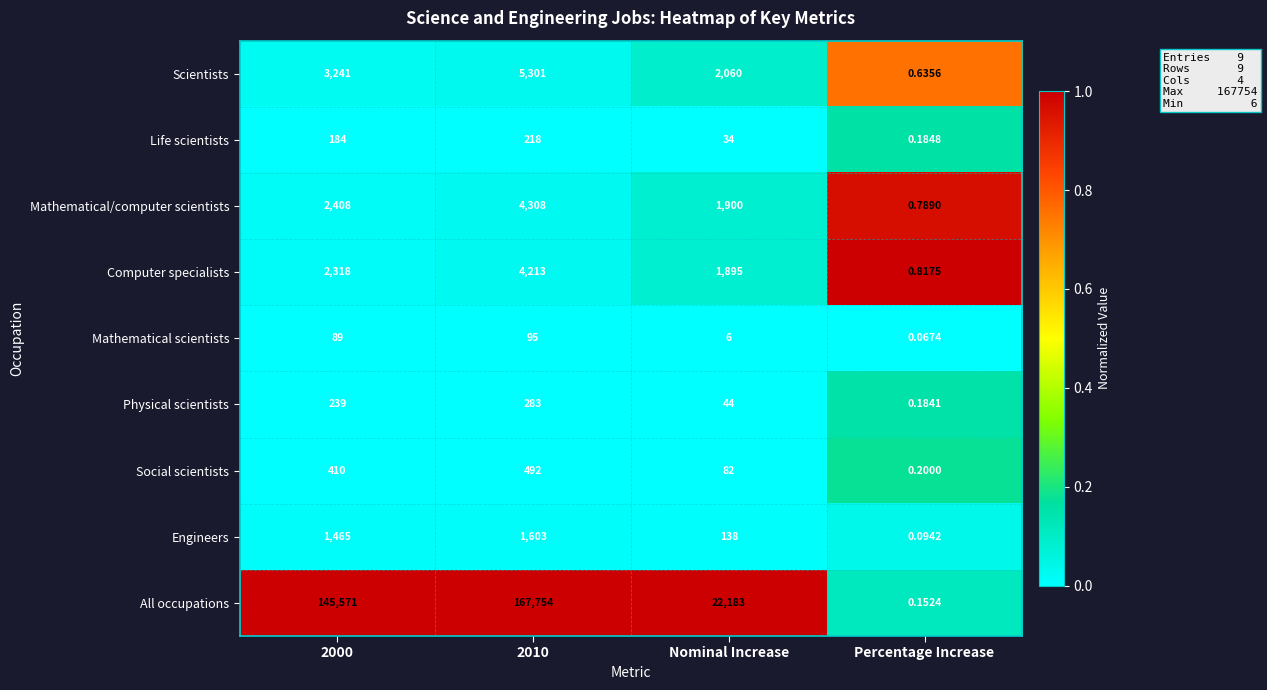

Which series has the widest spread of values?

All occupations